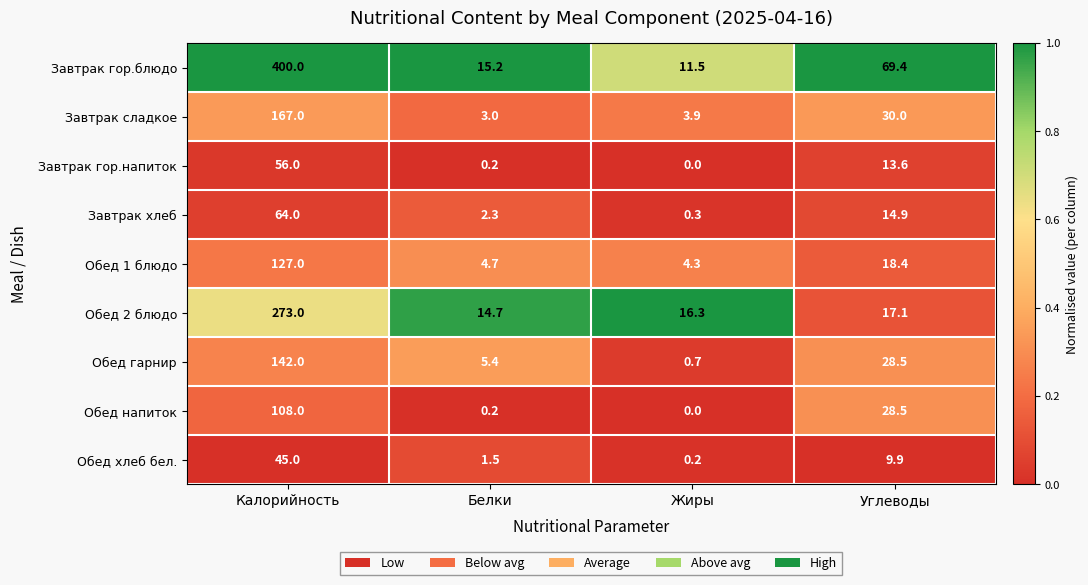

What is the sum of the Завтрак гор.напиток values at Углеводы and Калорийность?

69.6